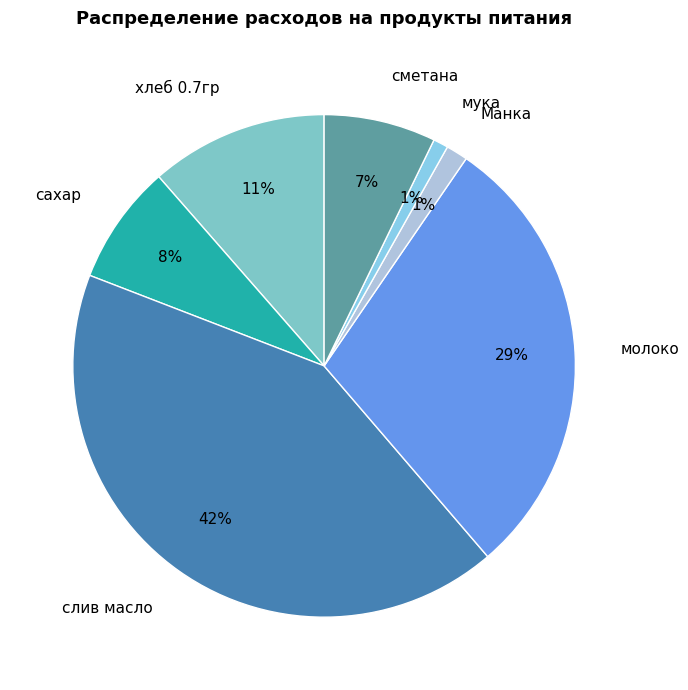

Which slice is the largest?

слив масло